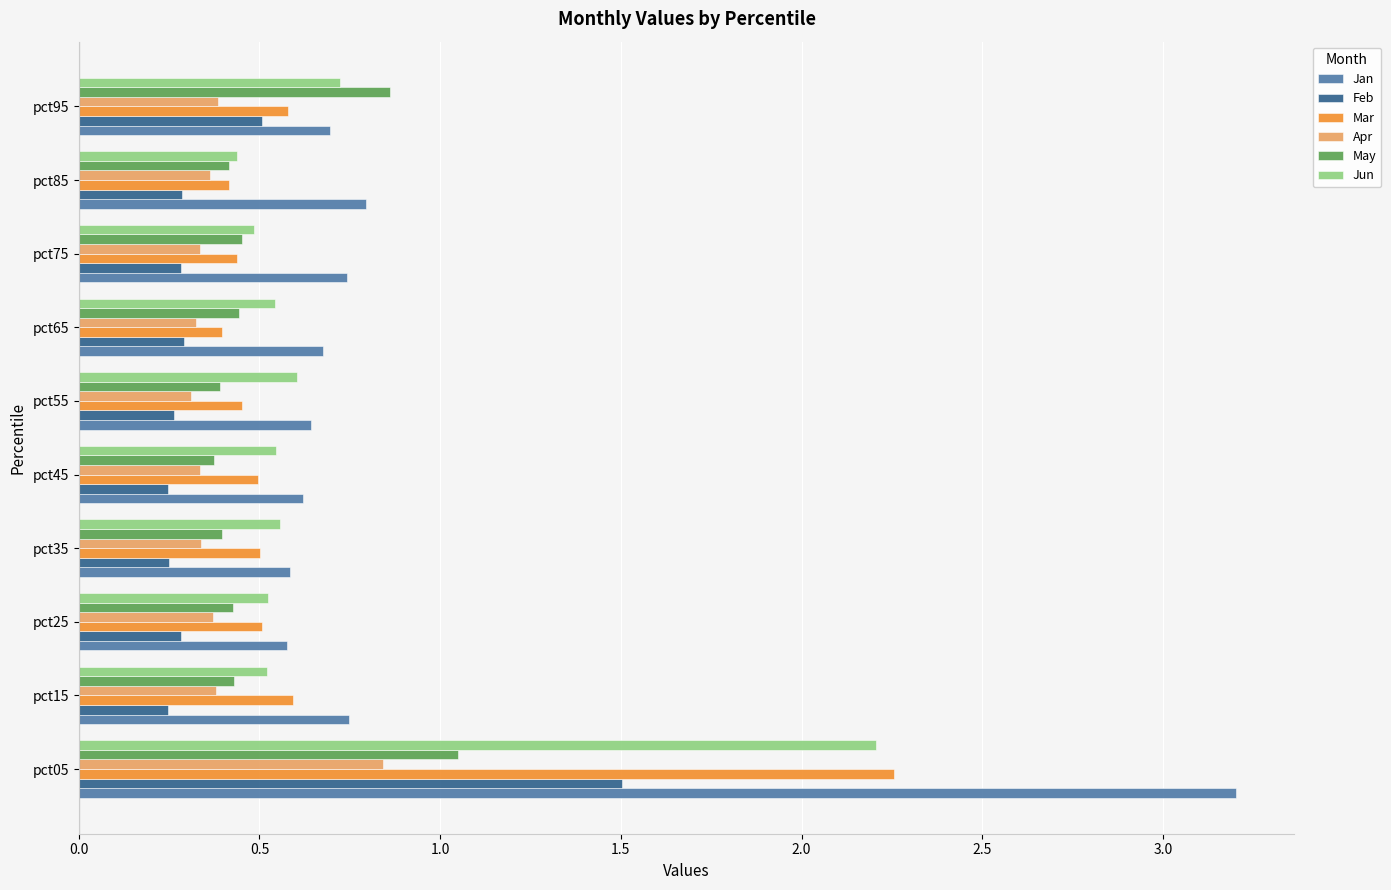

Count the Jun values in the range 0 to 1.

9